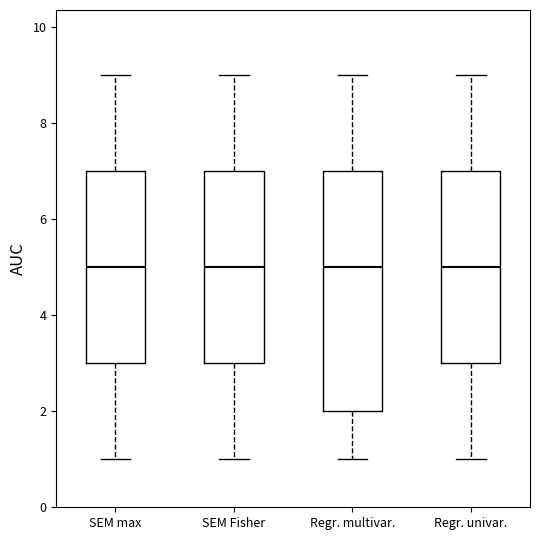

Reading left to right, read every box against the y-axis: the position of its median line, the range the box covers, and the ends of its whiskers. The values are not printed on the chart, so give them approximately, as read against the axis.

SEM max: median 5, box 3 to 7, whiskers 1 to 9
SEM Fisher: median 5, box 3 to 7, whiskers 1 to 9
Regr. multivar.: median 5, box 2 to 7, whiskers 1 to 9
Regr. univar.: median 5, box 3 to 7, whiskers 1 to 9